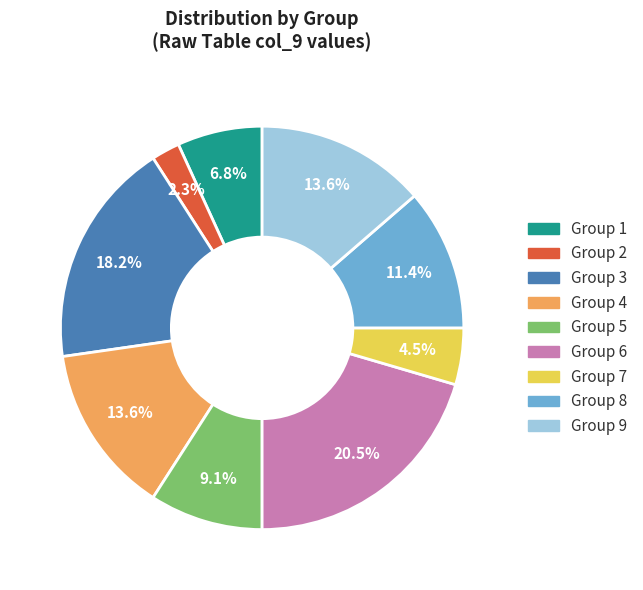

How many segments does this pie chart have?

9